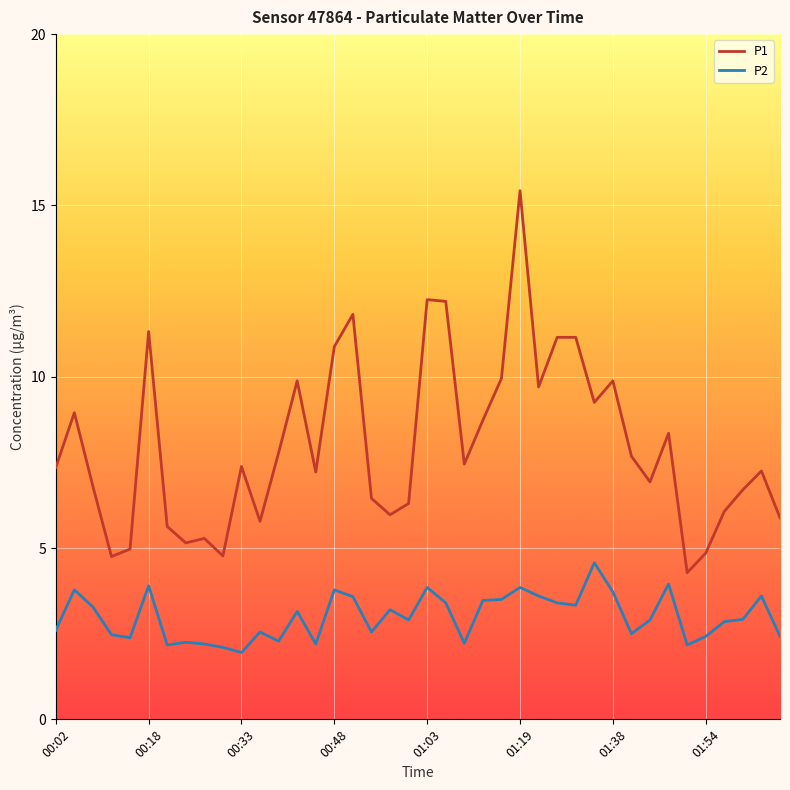

True or false: P2 and P1 intersect in this chart.

False